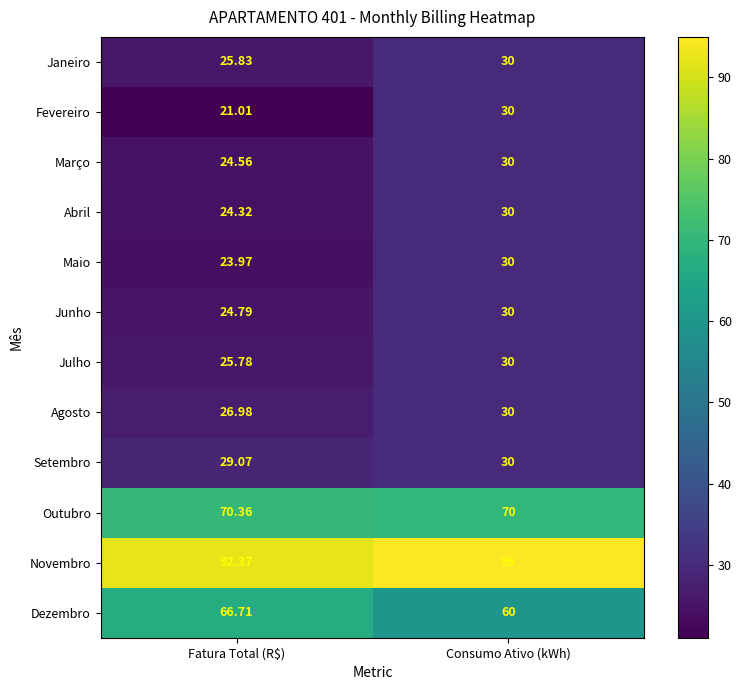

Where does the Dezembro series first go above 66?

Fatura Total (R$)